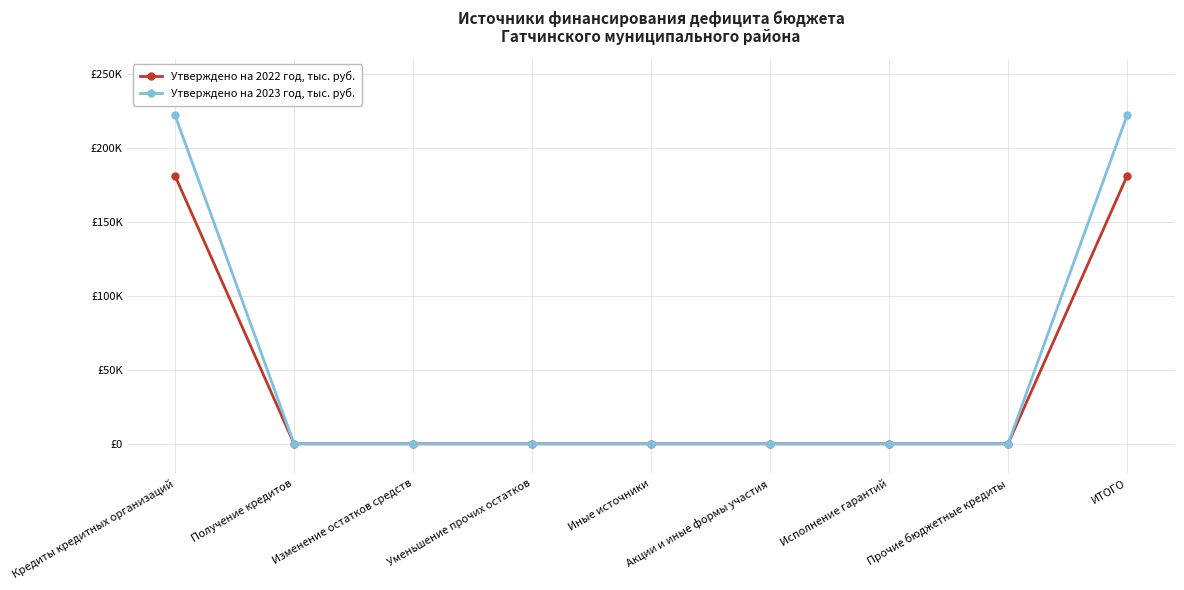

What are all the series names shown in the legend?

Утверждено на 2022 год, тыс. руб., Утверждено на 2023 год, тыс. руб.